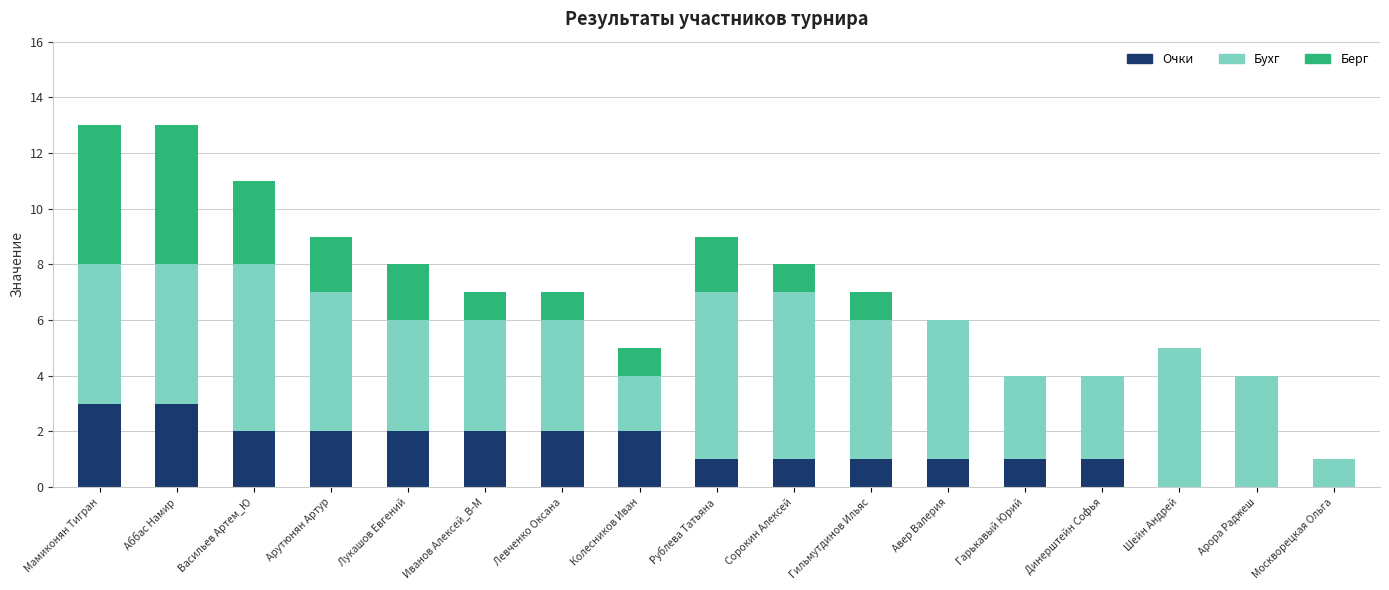

What is the sum of all Очки values?

24